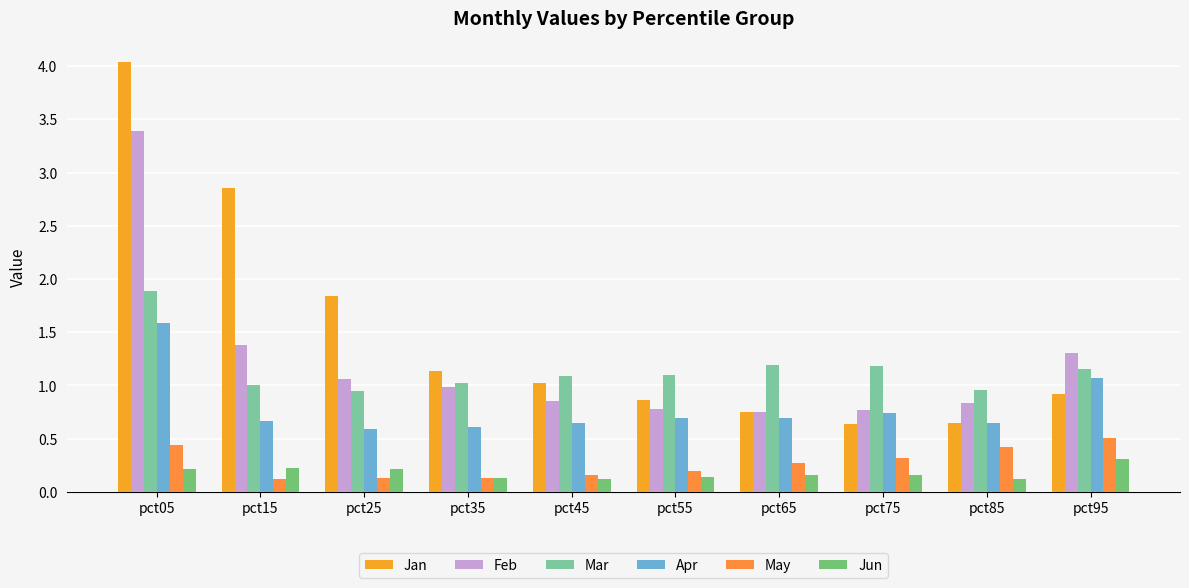

What is the sum of the Feb values at pct45 and pct65?

1.6